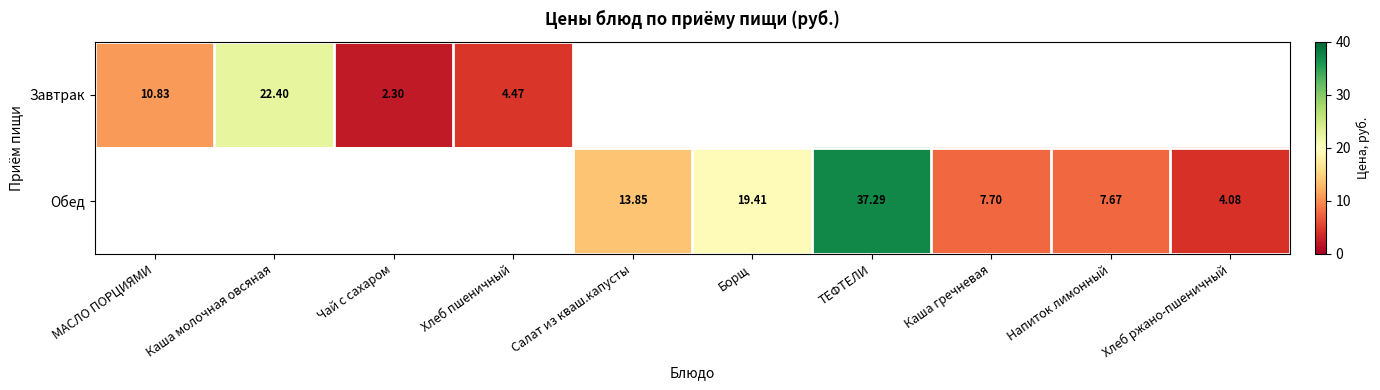

Which label corresponds to the smallest value in the chart?

Чай с сахаром